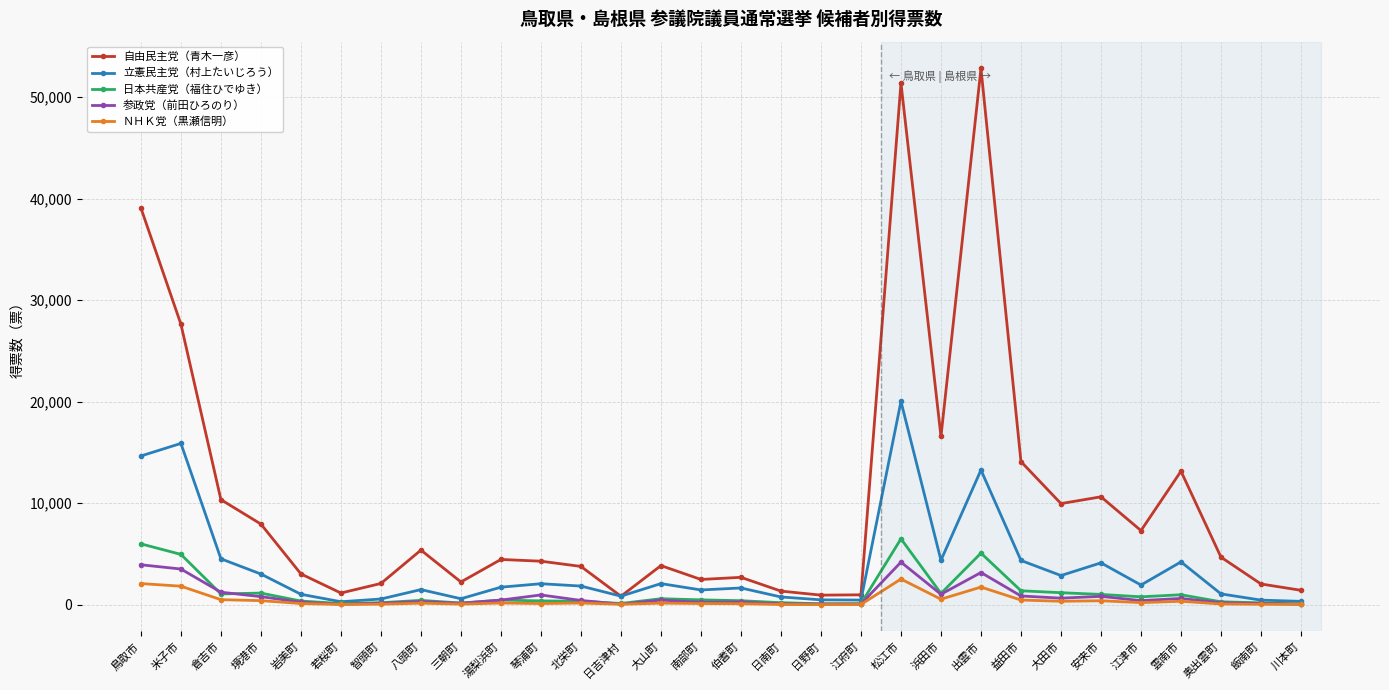

How many categories are shown in the chart?

30